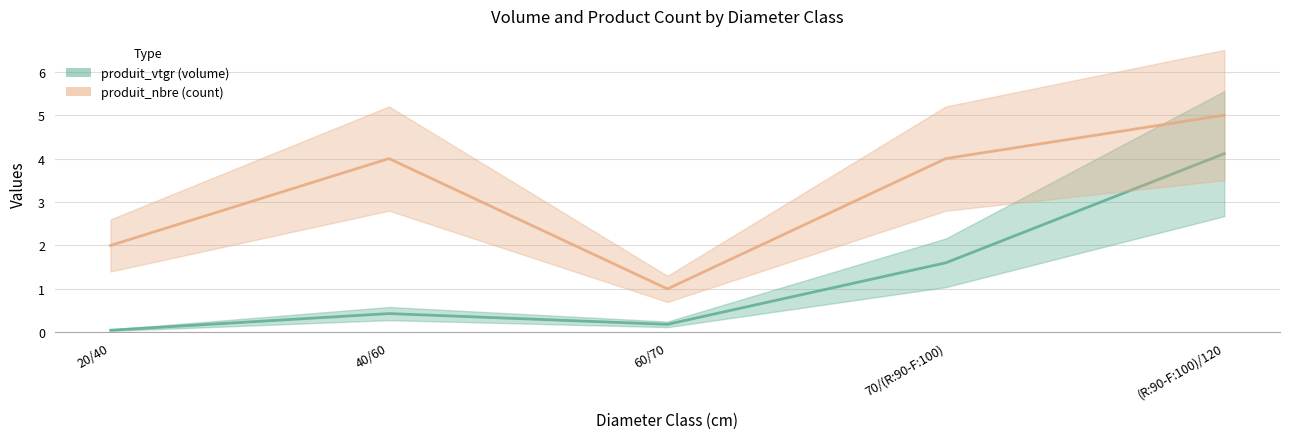

The value of produit_vtgr (volume) at 60/70 is 0.0. True or false?

False